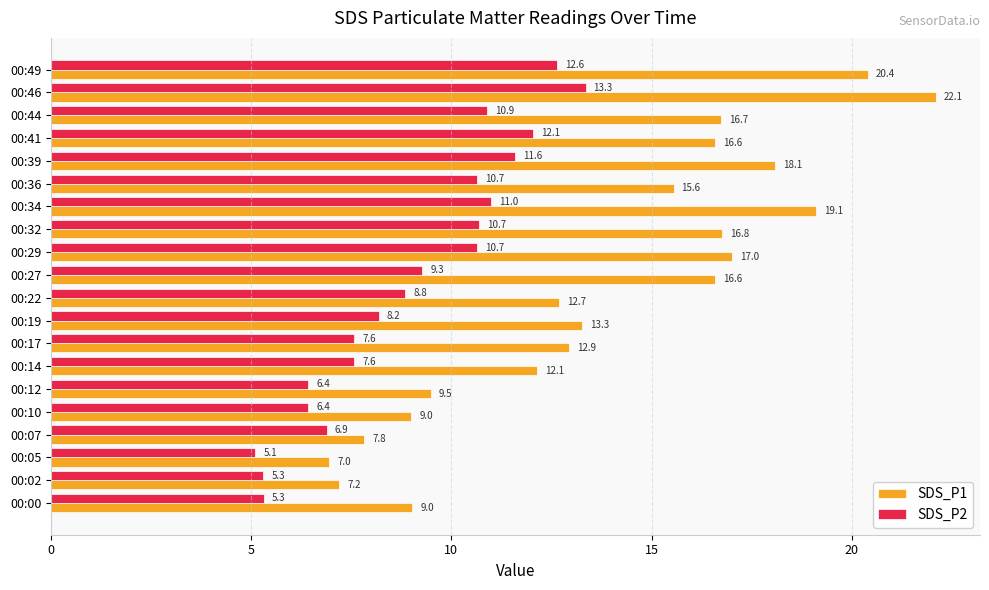

List the series in order of their overall mean, lowest first.

SDS_P2, SDS_P1